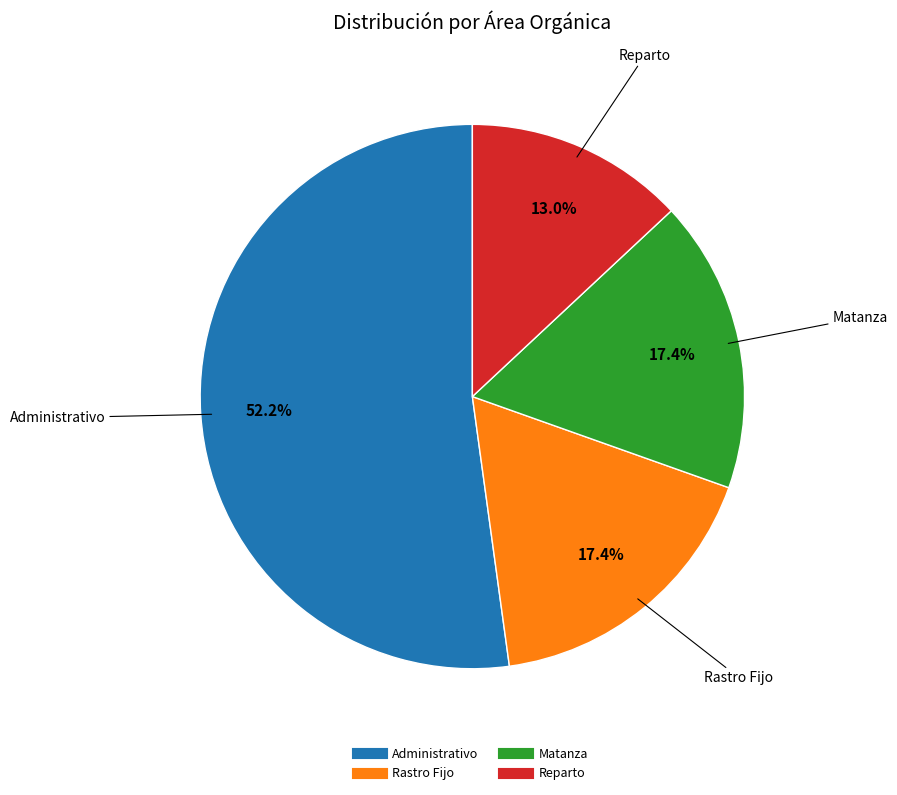

How many segments does this pie chart have?

4